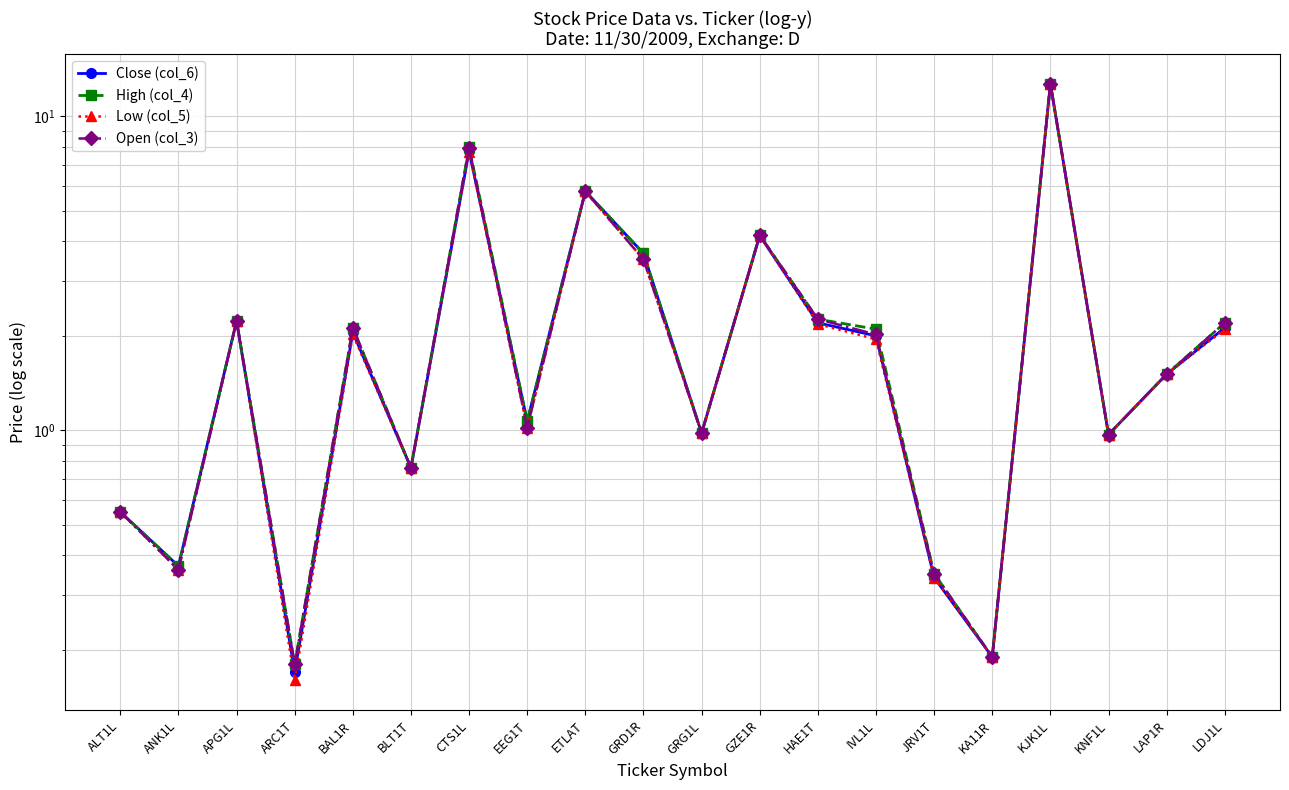

What is the sum of all Low (col_5) values?

51.2